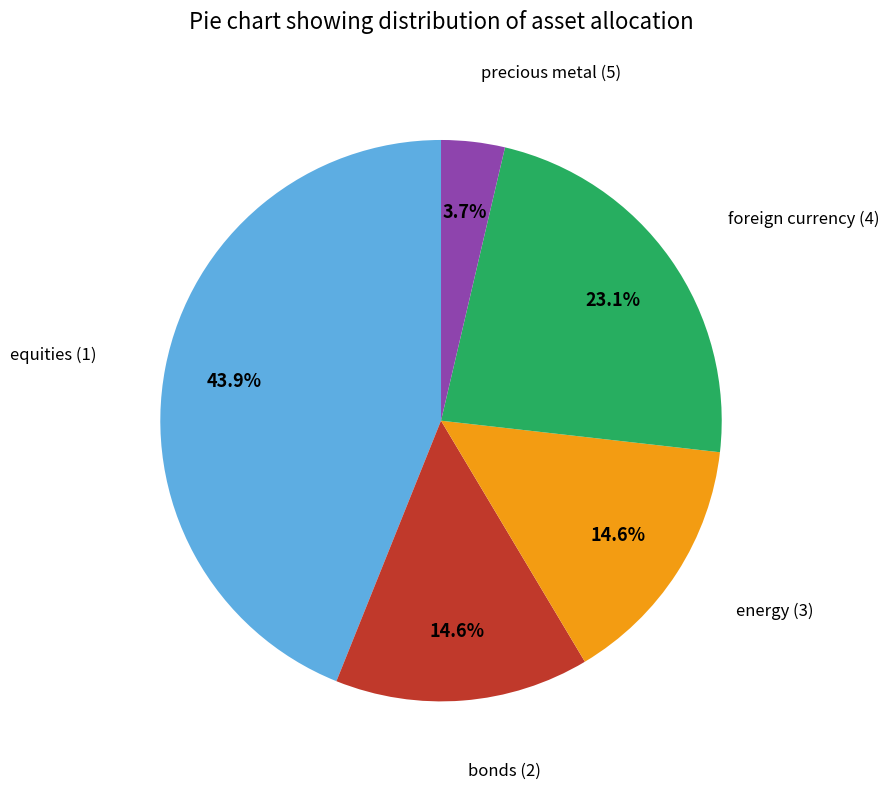

To the nearest percent, what portion does foreign currency (4) represent?

23%